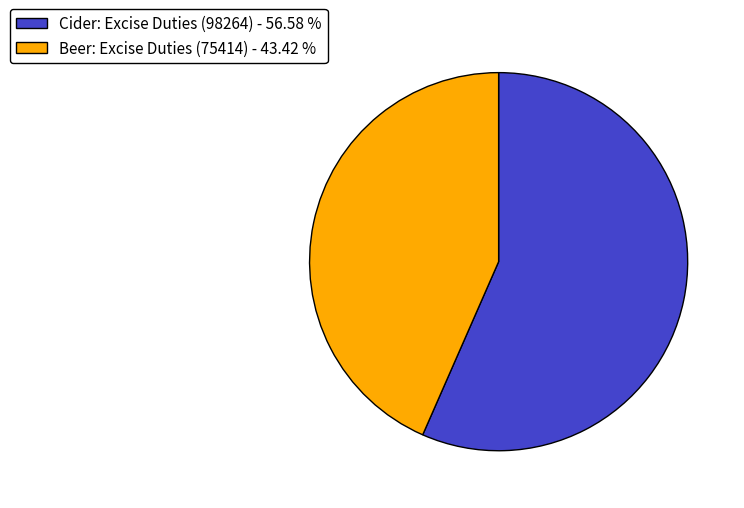

True or false: Cider: Excise Duties (98264) accounts for 57% of the total.

True